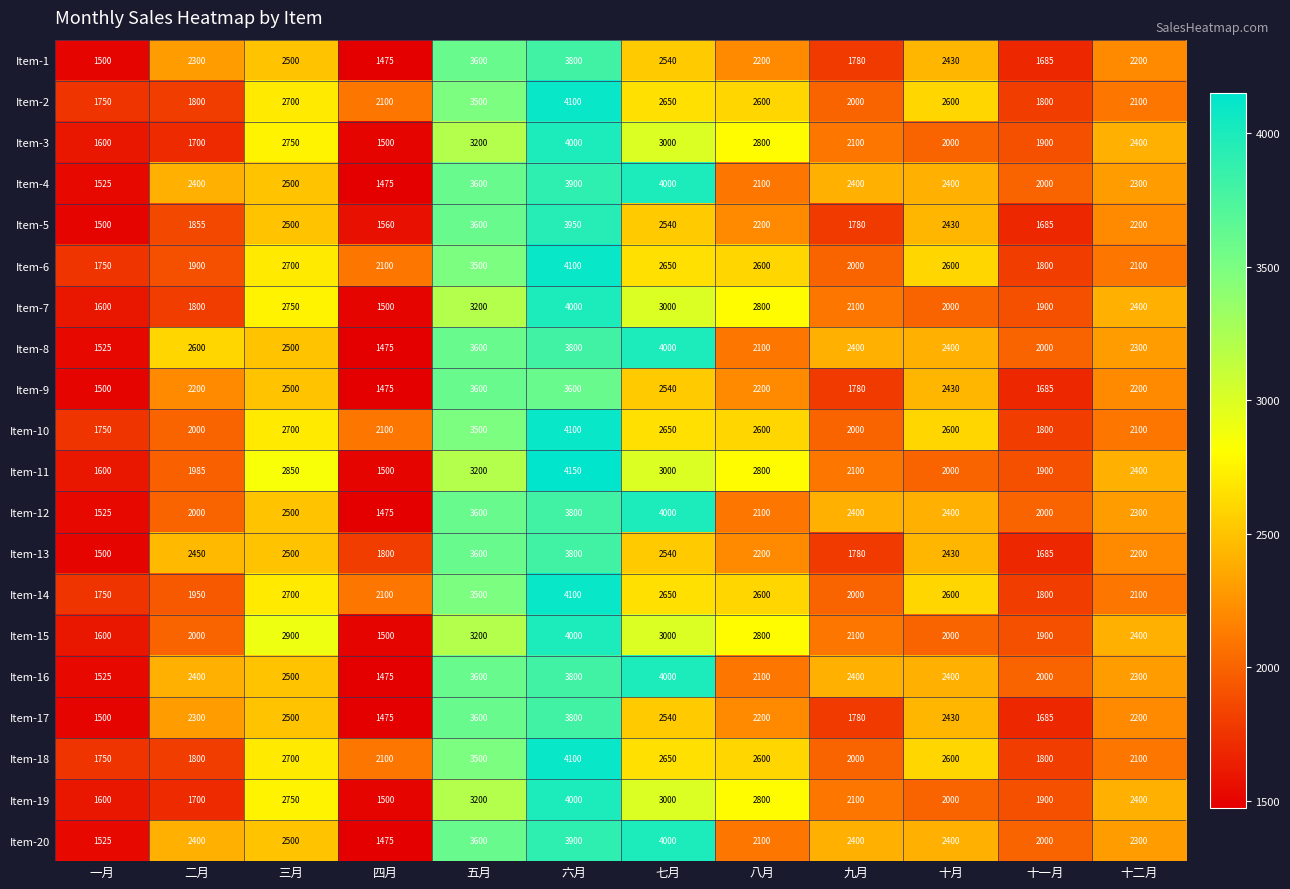

What is the difference between the highest and lowest values at 八月?

700